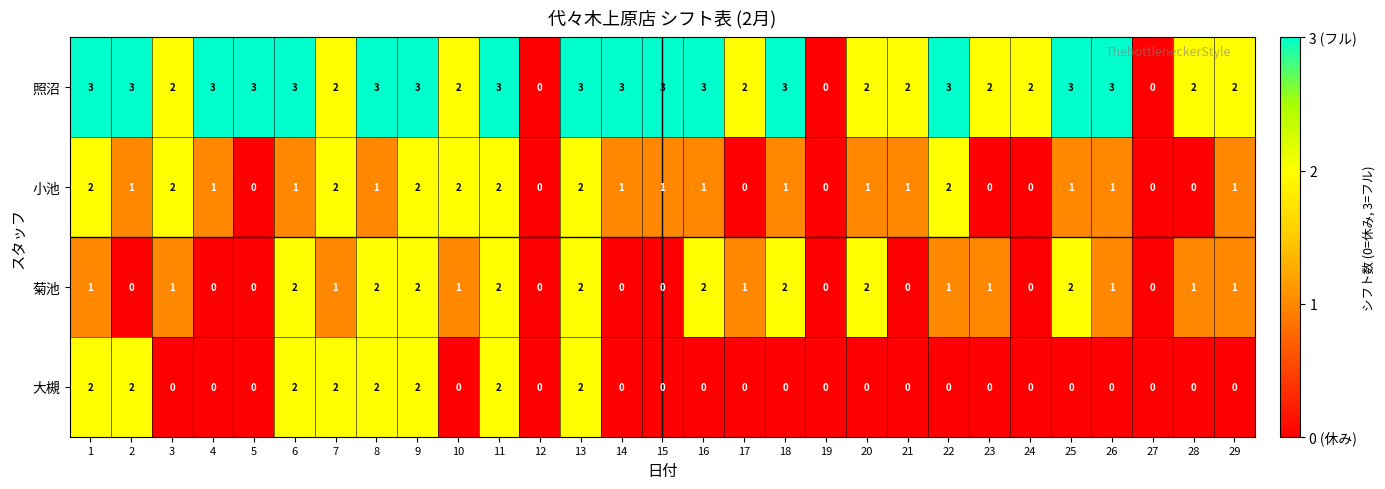

Is the value of 小池 at 9 greater than the value of 菊池 at 3?

Yes